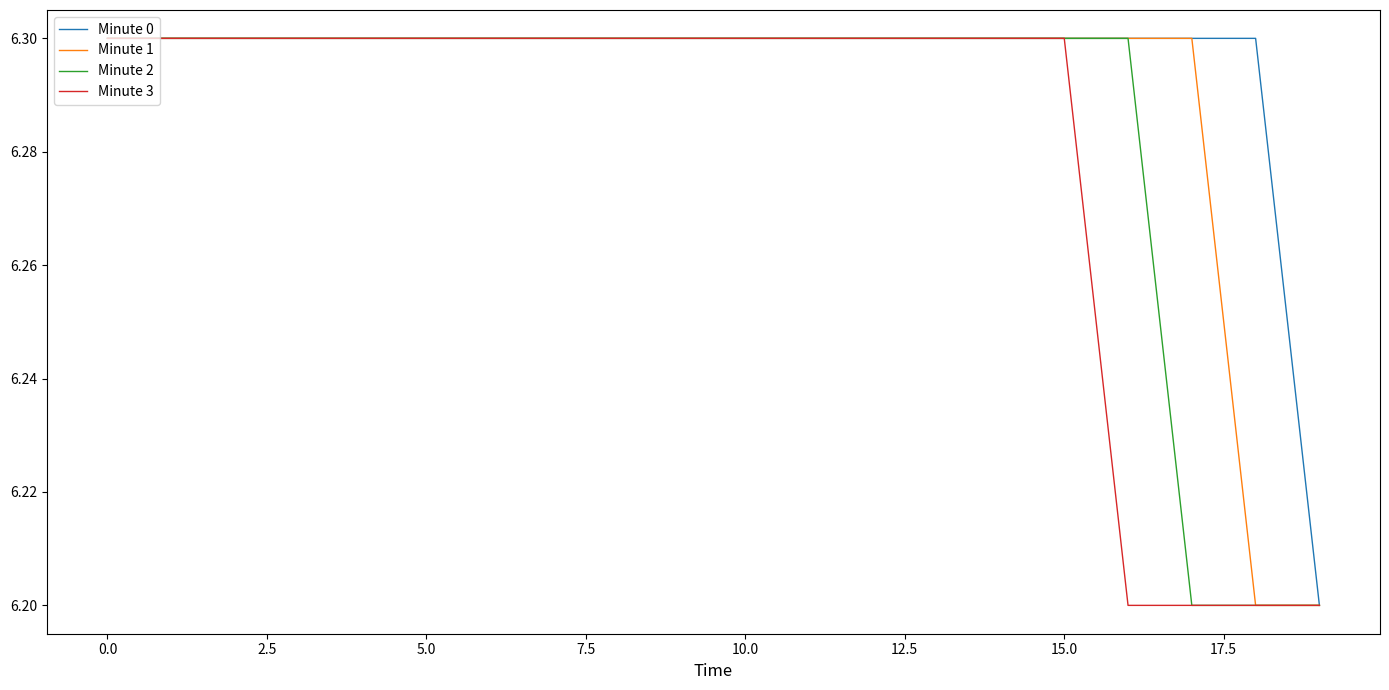

What is the greatest value displayed?

6.3